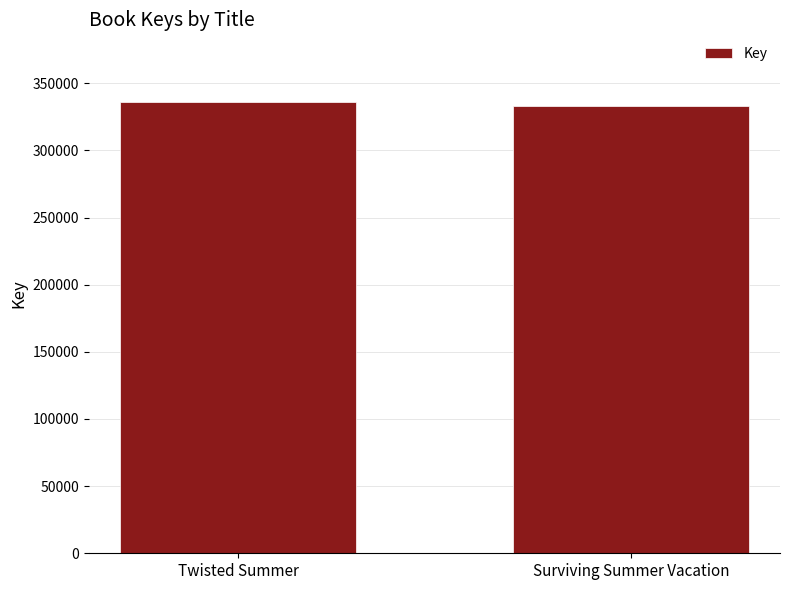

What is the difference between the maximum and minimum values?

3317